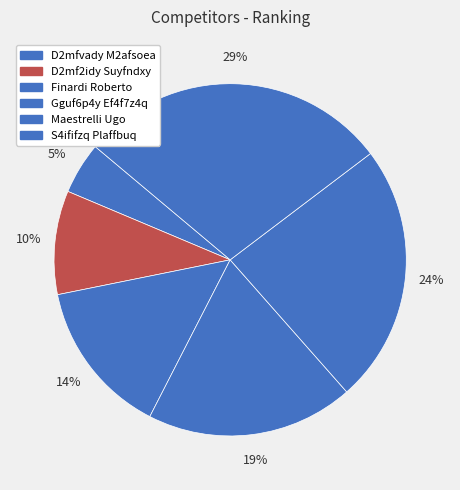

Does S4ififzq Plaffbuq account for over 50% of the chart?

No